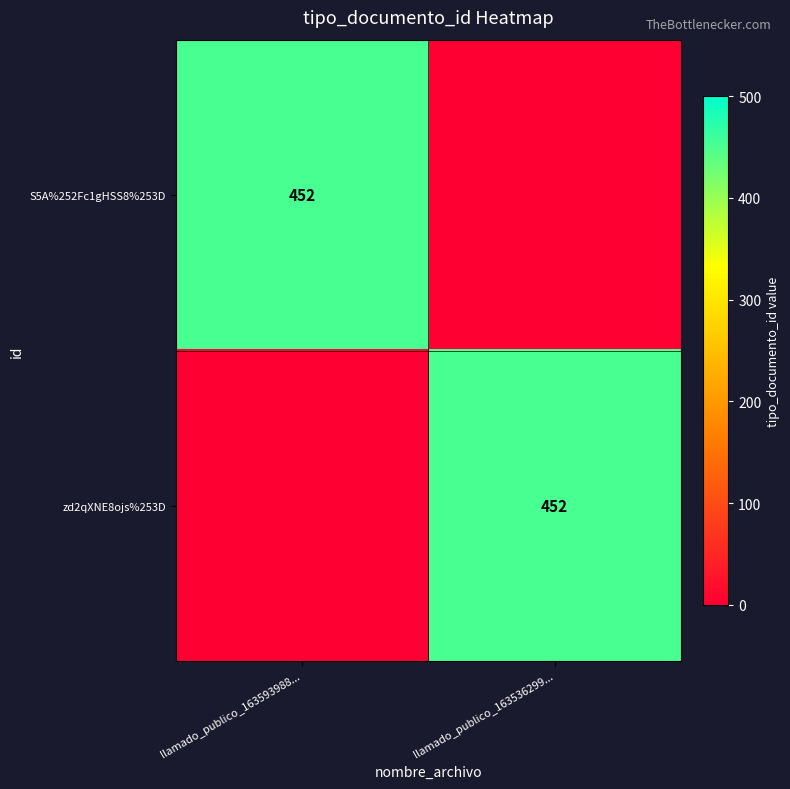

True or false: S5A%252Fc1gHSS8%253D has a value of 452 at llamado_publico_163593988....

True